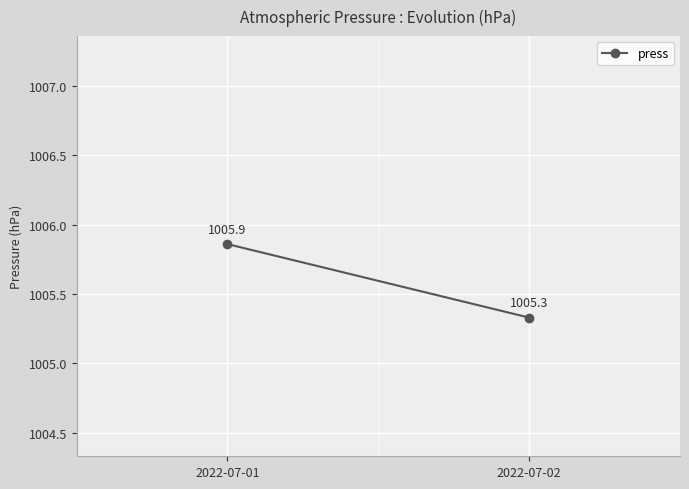

What is the sum of all values?

2011.2